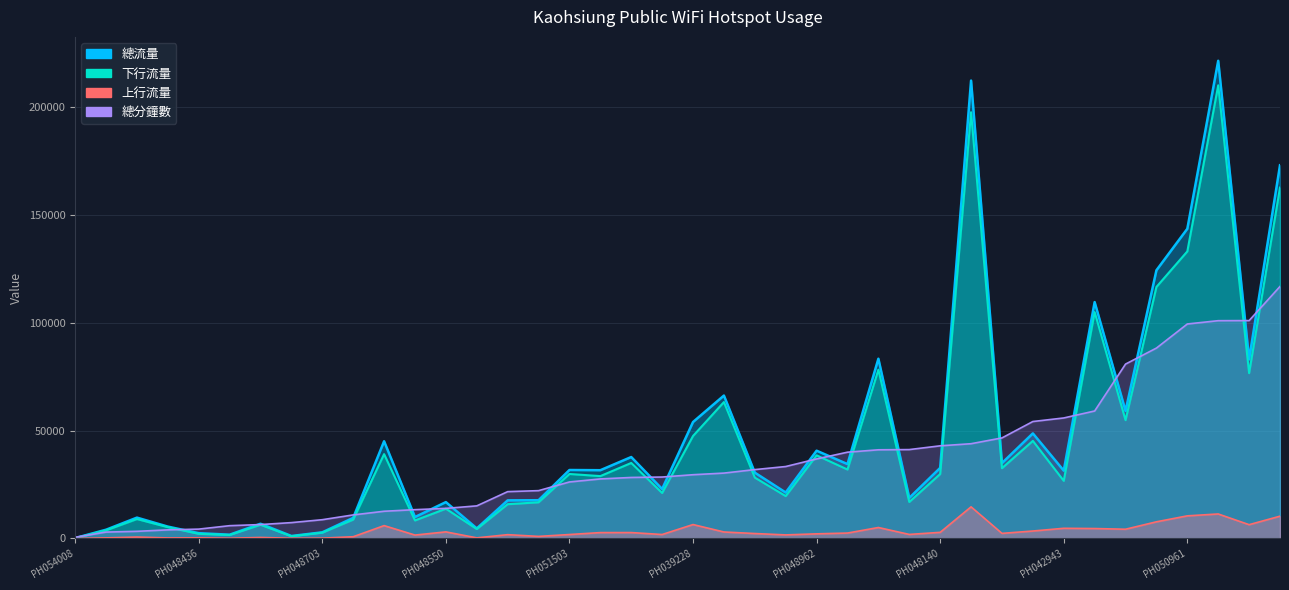

At which label does 總分鐘數 reach its peak?

PH048807